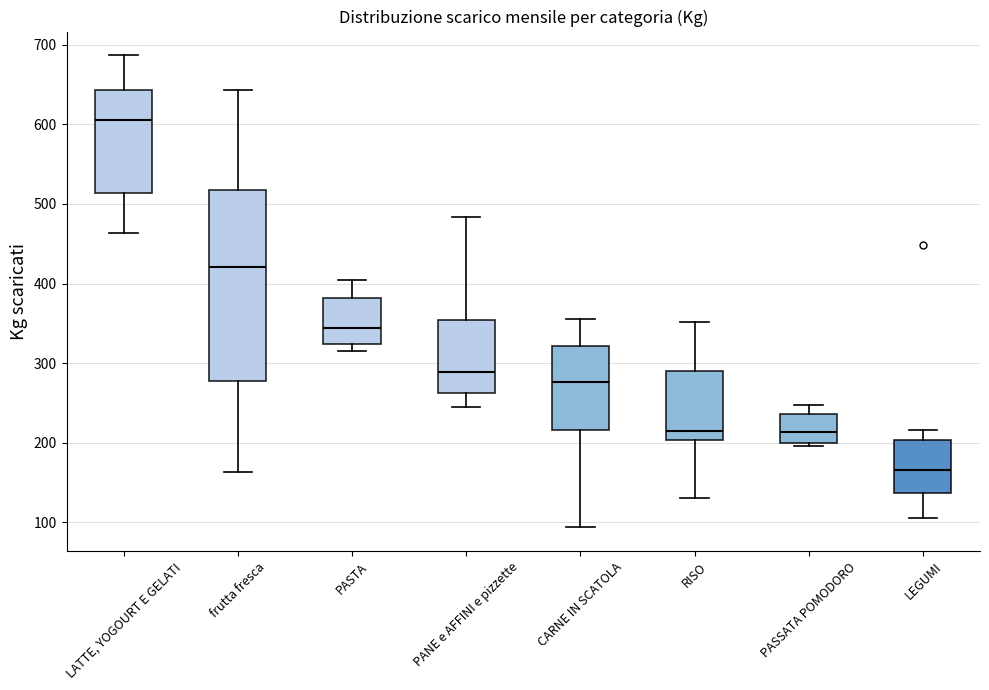

Where is the lower edge of the box for PANE e AFFINI e pizzette on the y-axis? The values are not printed on the chart, so give them approximately, as read against the axis.

260